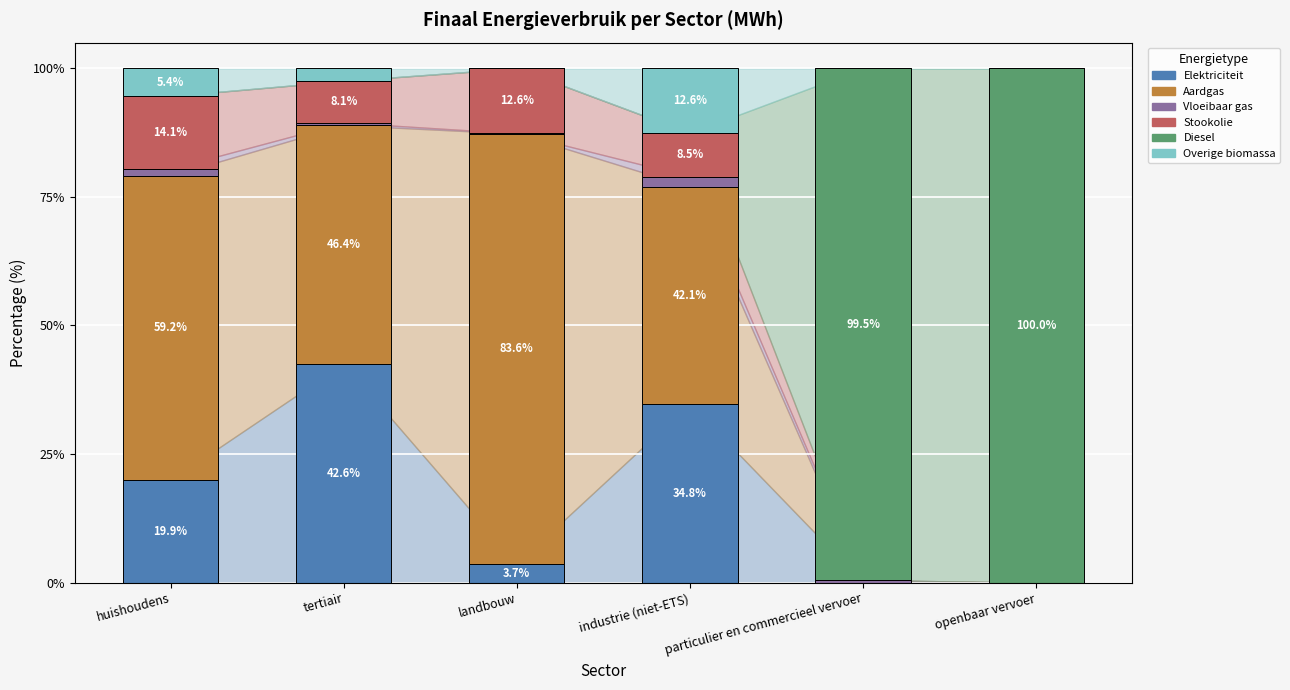

What is the sum of all Elektriciteit values?

101.0